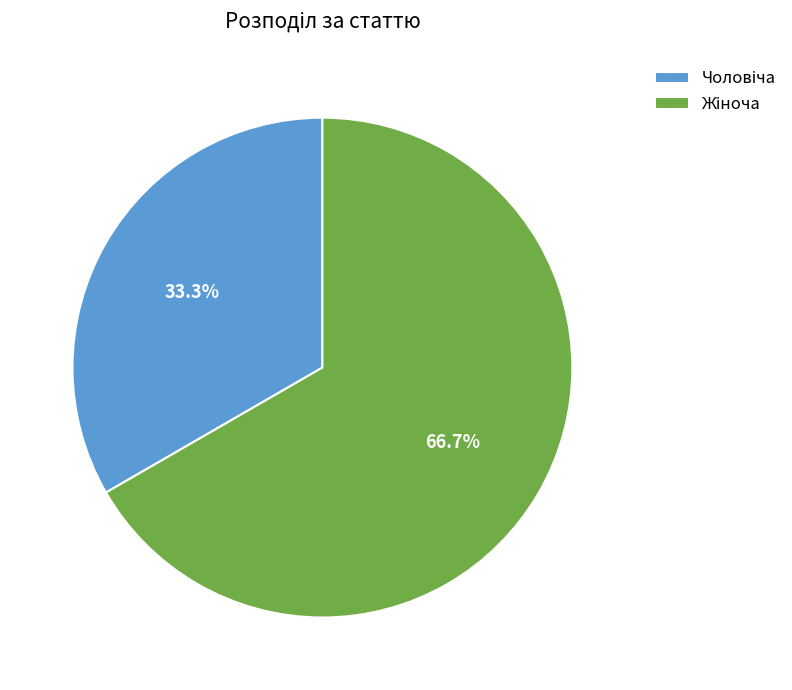

Does any single category account for the majority?

Yes